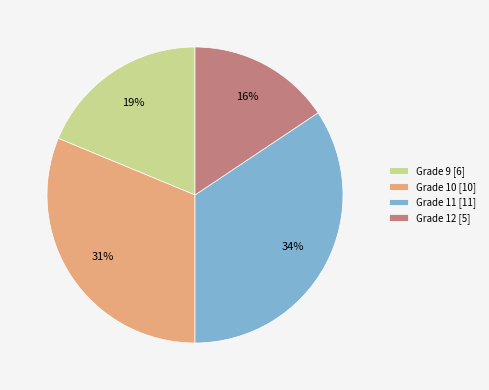

Do Grade 11 [11] and Grade 10 [10] together represent more than half of the pie?

Yes